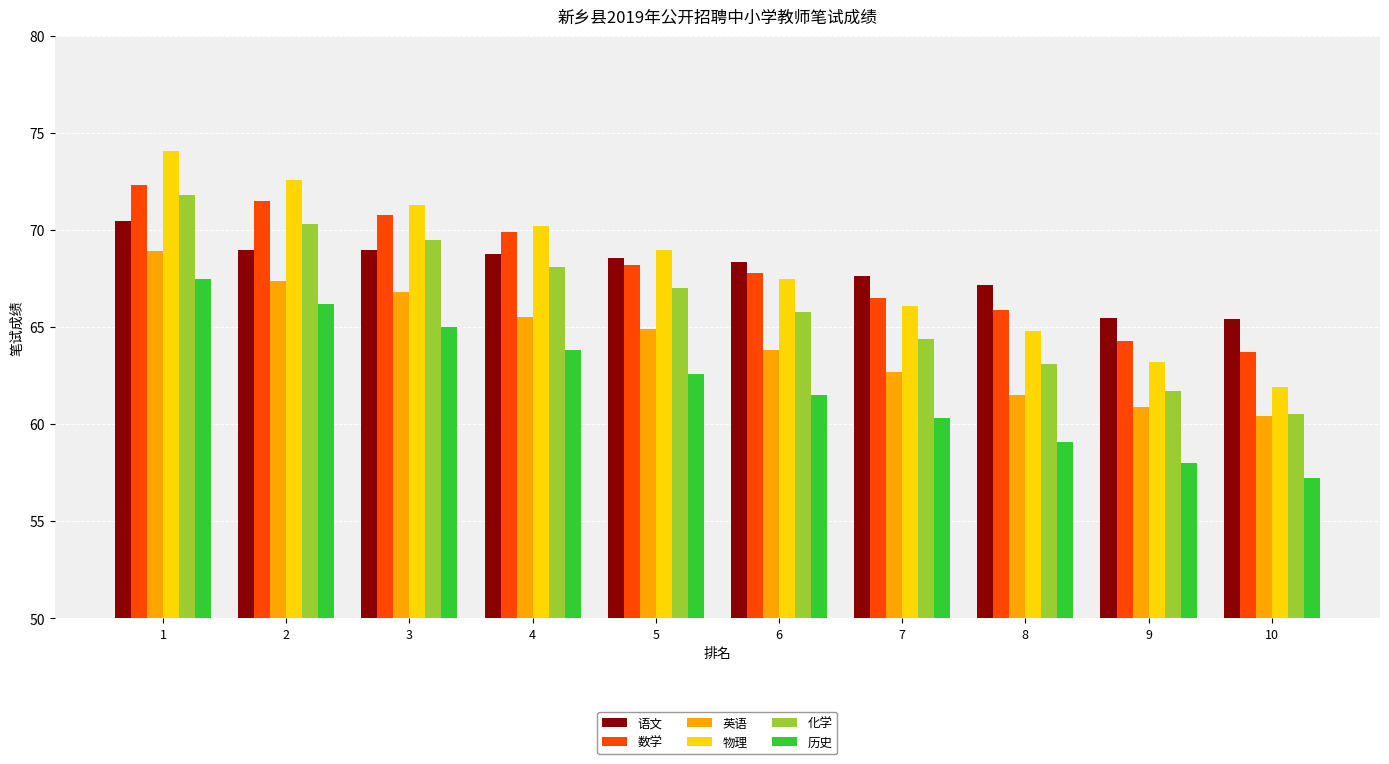

Is it true that 历史 equals 94.5 at 8?

False